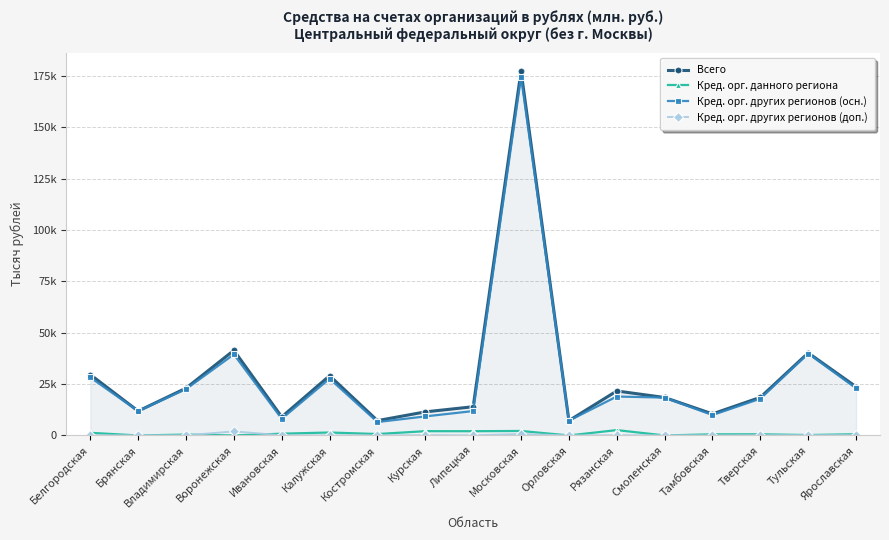

Read the Всего value at Белгородская.

29602